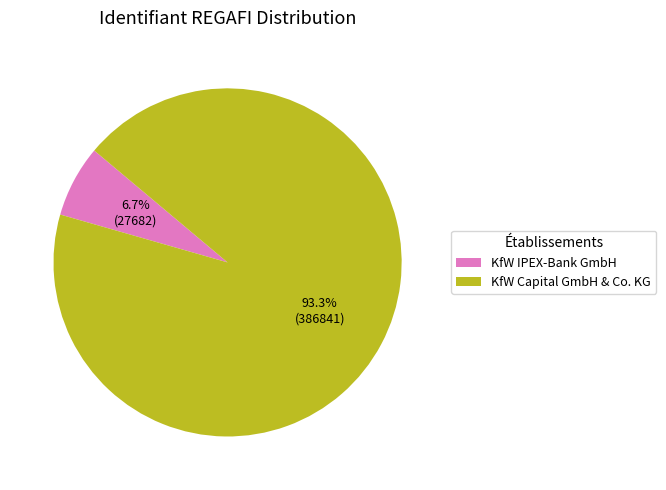

What percentage is the KfW IPEX-Bank GmbH slice, to the nearest percent?

7%